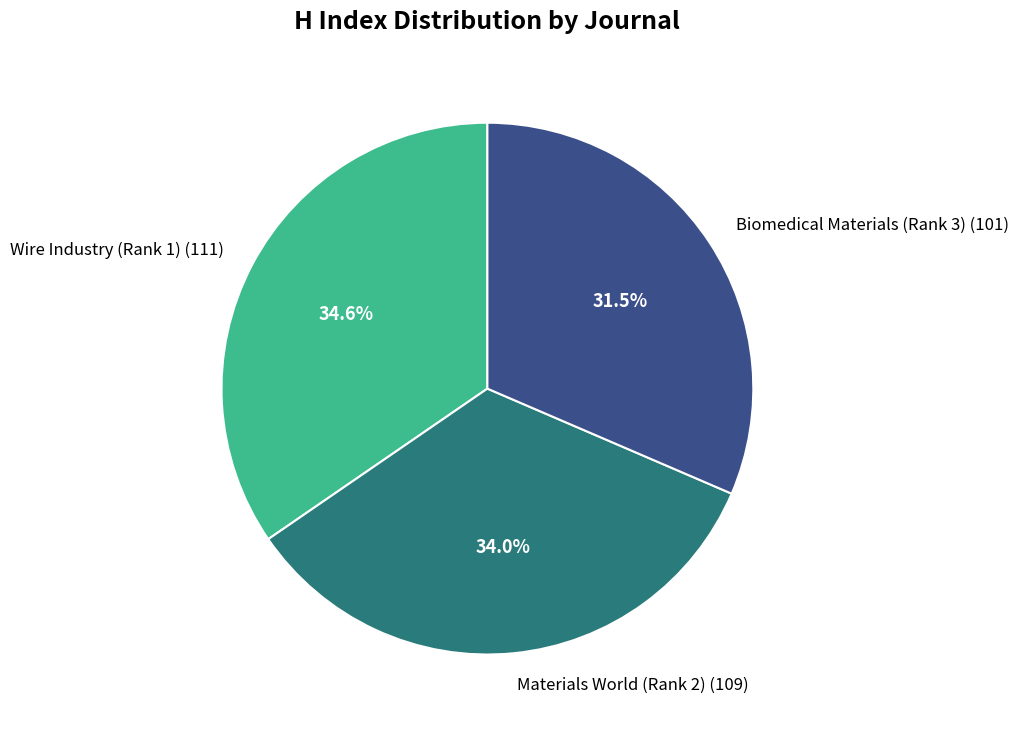

Which category has the biggest portion of the pie?

Wire Industry (Rank 1)